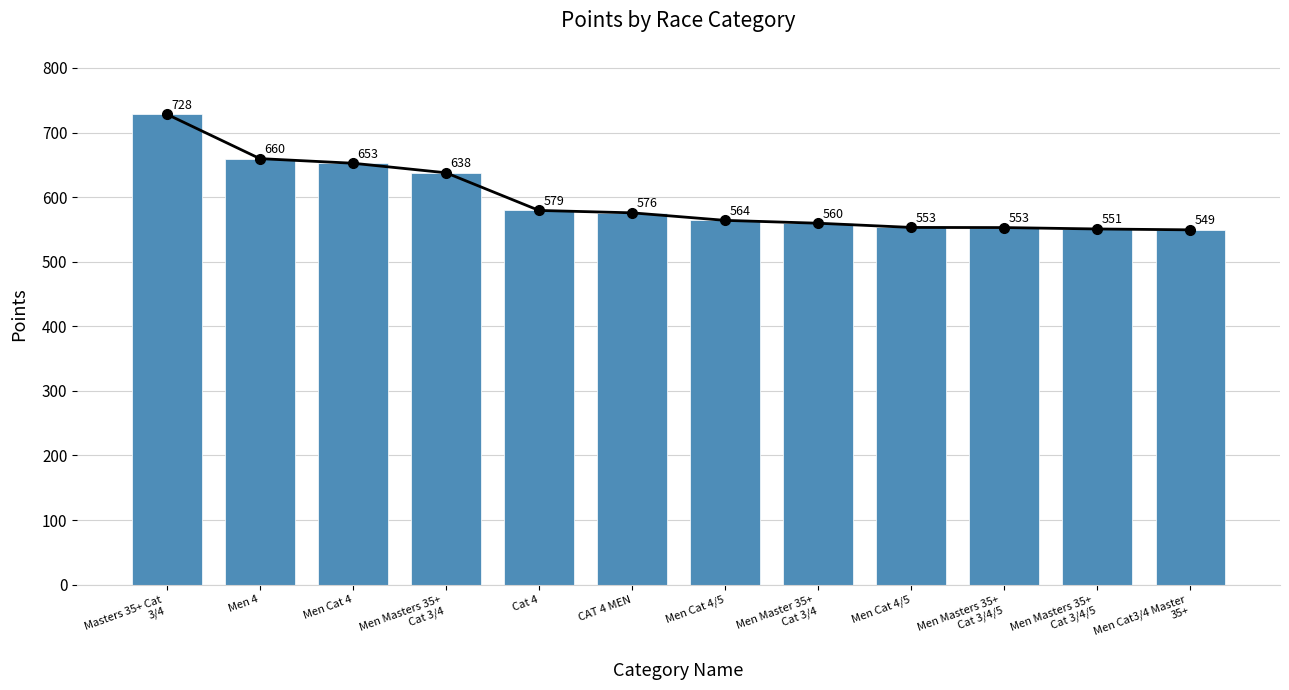

Are the bars grouped side by side (vs. stacked)?

No